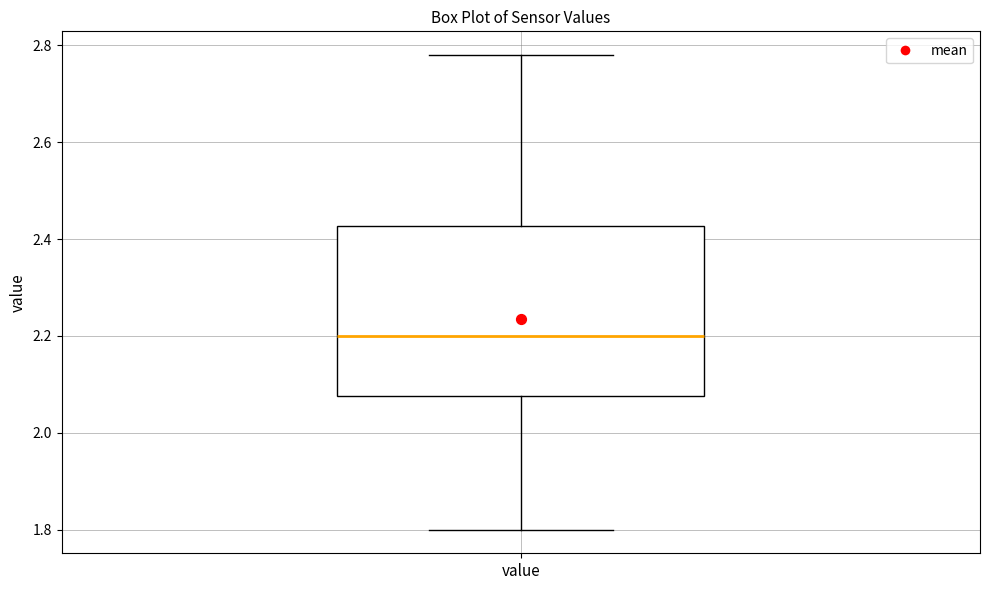

Read this box plot against the y-axis: the position of the median line, the range covered by the box, and the ends of both whiskers. The values are not printed on the chart, so give them approximately, as read against the axis.

median 2.20, box 2.08 to 2.42, whiskers 1.80 to 2.78